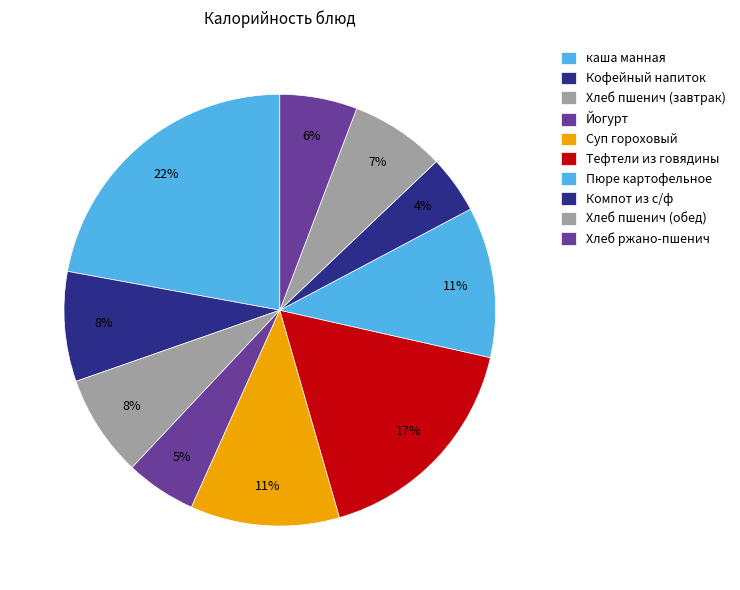

Count the number of slices in the pie.

10